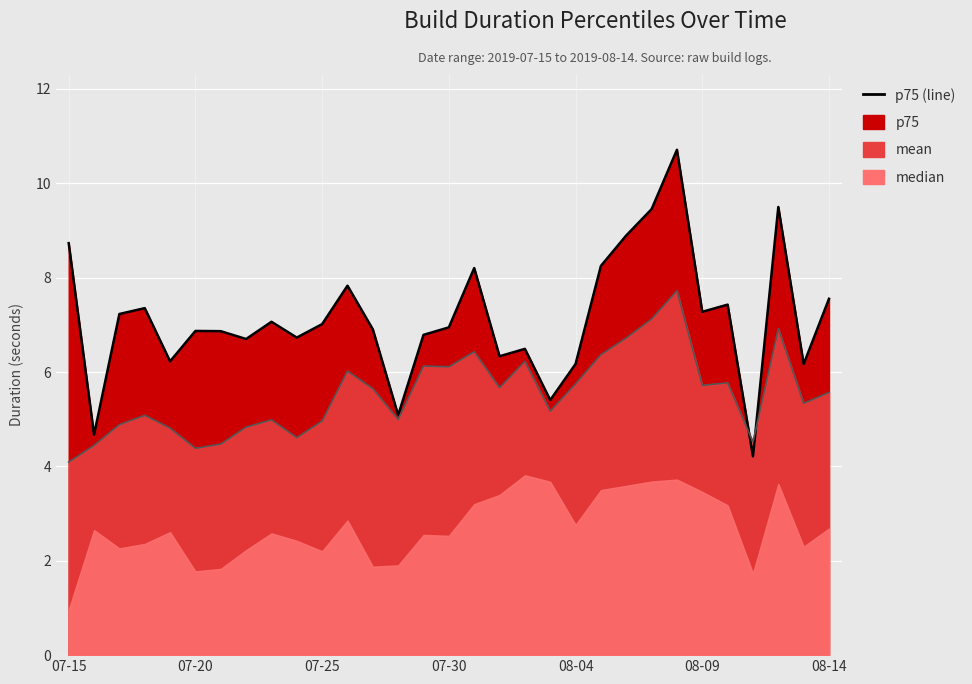

True or false: mean has a value of 9.8 at 07-30.

False